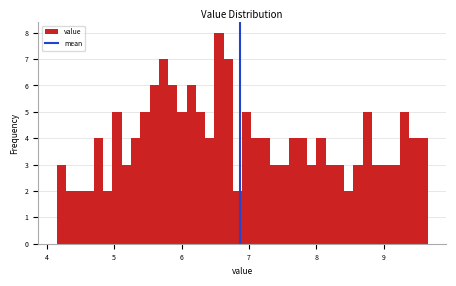

Read against the x-axis, roughly where is the centre of the tallest bar?

6.6